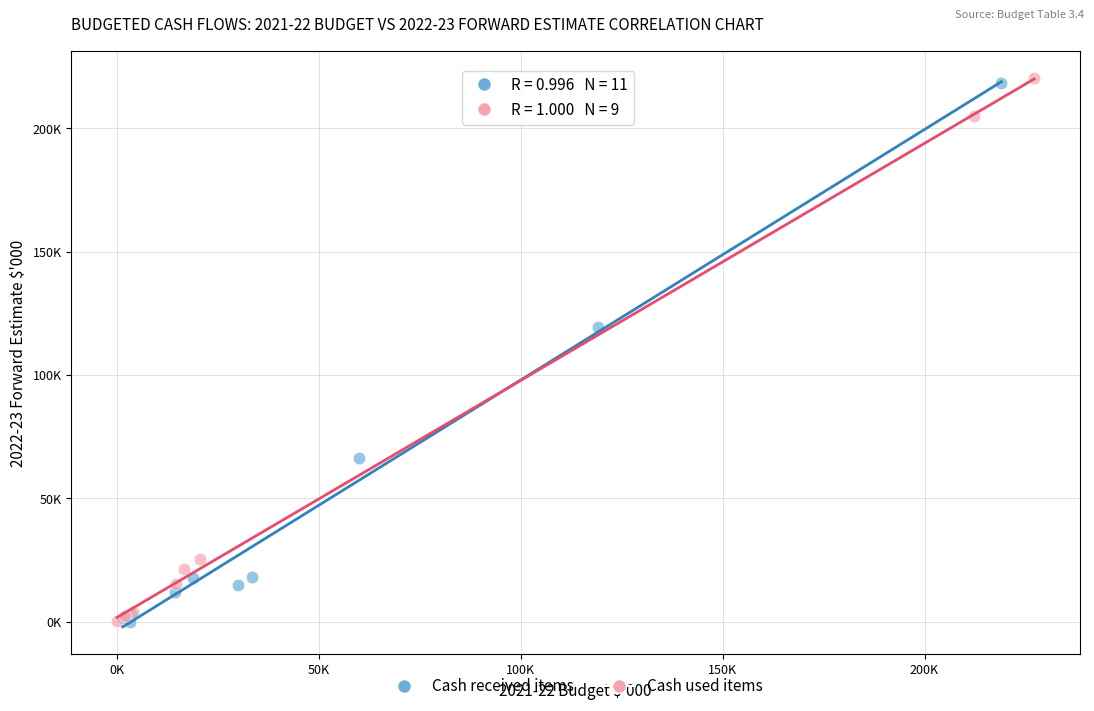

What are all the series names shown in the legend?

Cash received items, Cash used items